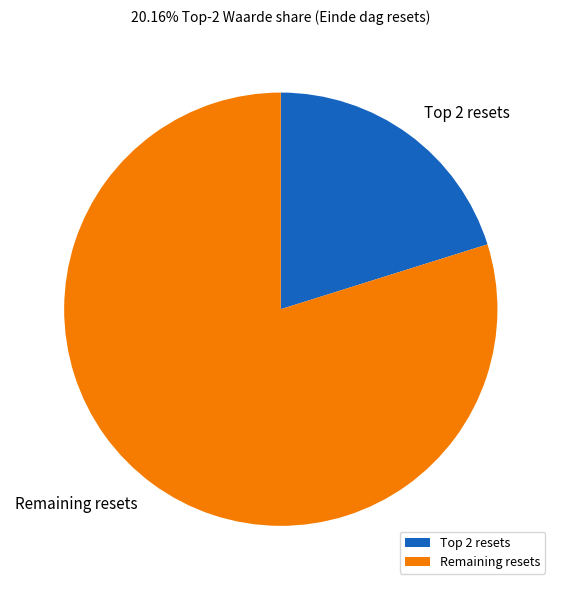

What is the smallest slice in the pie chart?

Top 2 resets